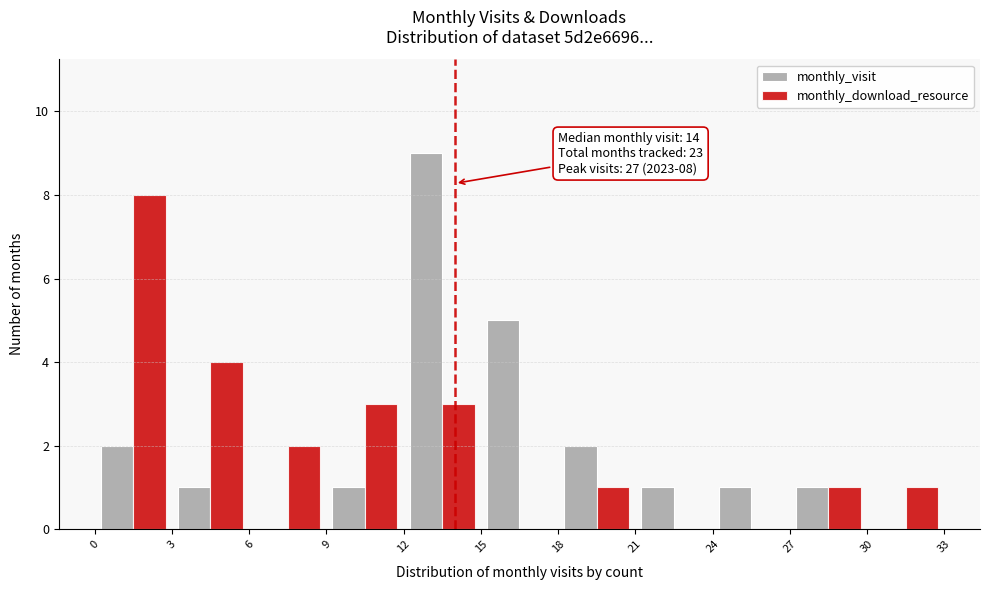

In the monthly_visit series, which range on the x-axis has the tallest bar?

12 to 15